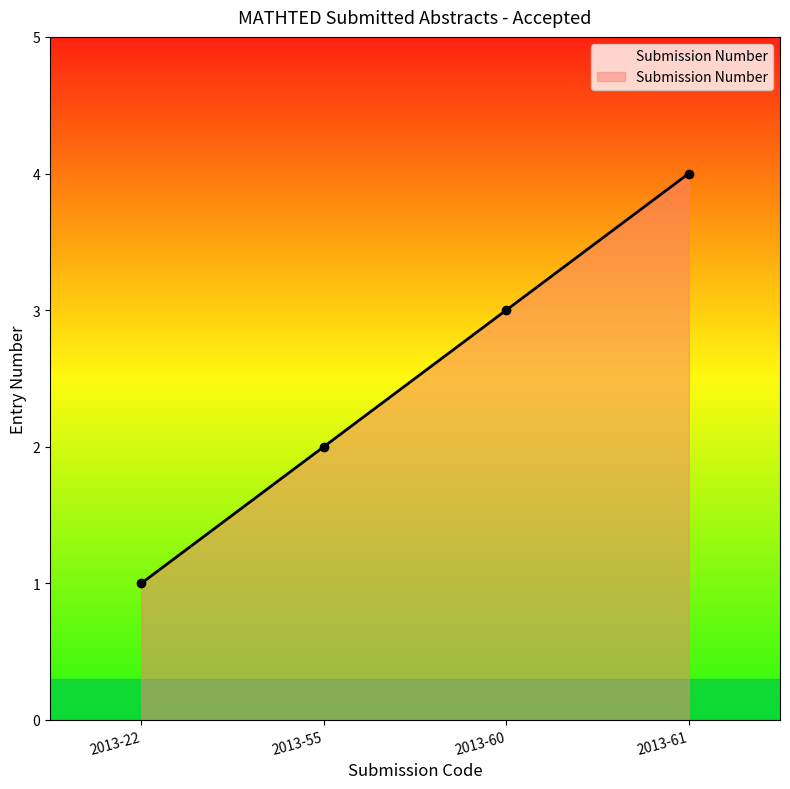

Rank the categories by value from lowest to highest.

2013-22, 2013-55, 2013-60, 2013-61